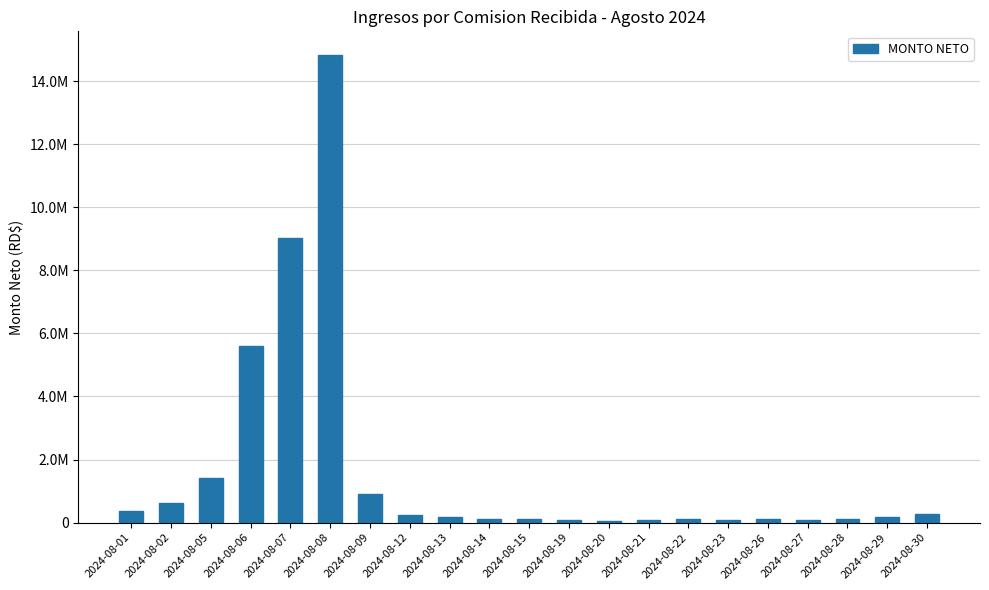

What is the average value?

1646771.7